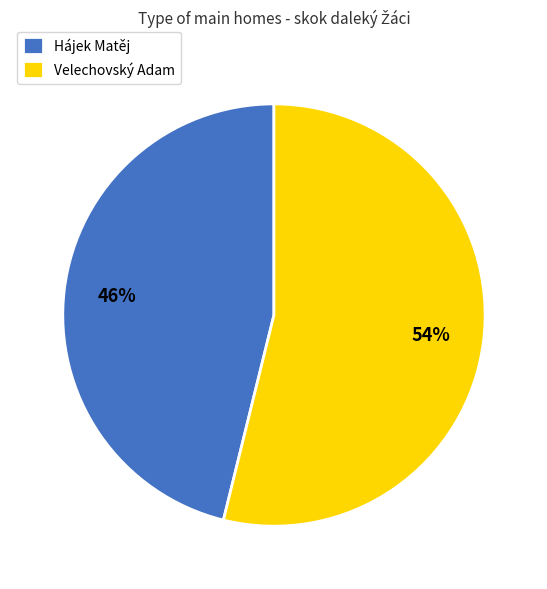

Approximately how many times larger is the value at Velechovský Adam compared to Hájek Matěj?

1.2